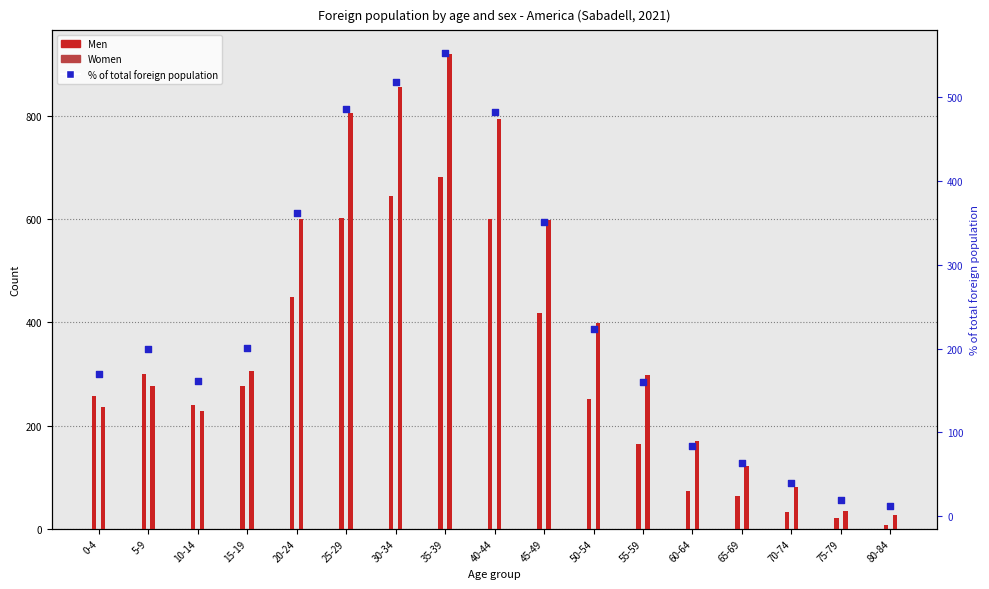

Which has a higher value, 30-34 or 25-29?

30-34